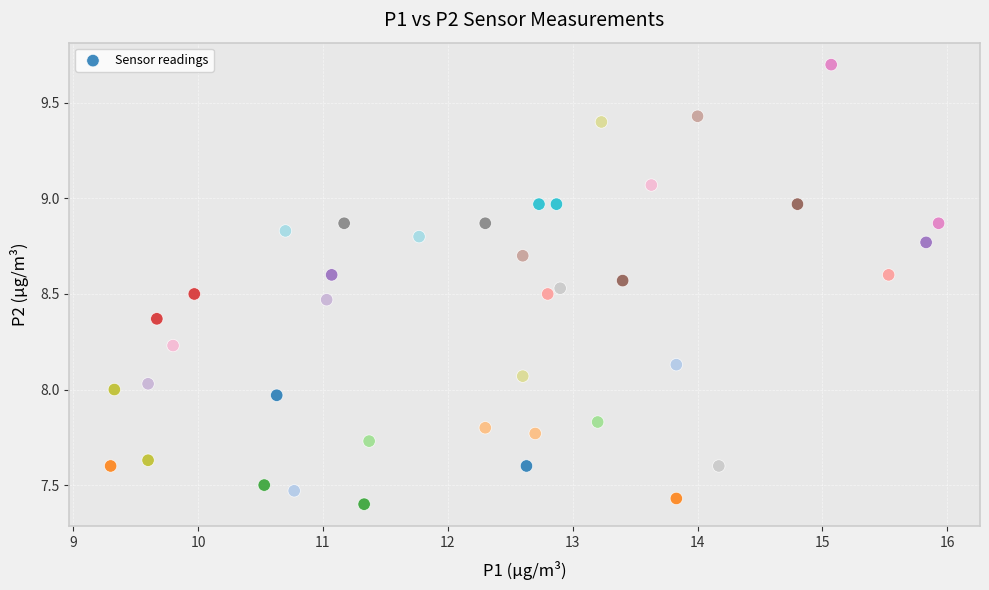

What is the range of X values (max minus min)?

6.6